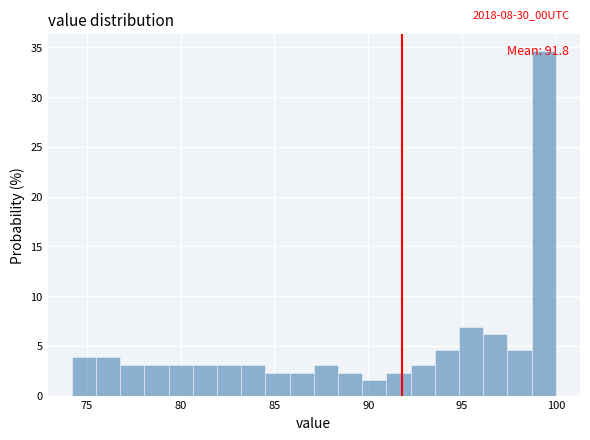

Around what value on the x-axis is the tallest bar? Give the approximate position of its centre, as read against the axis.

99.5